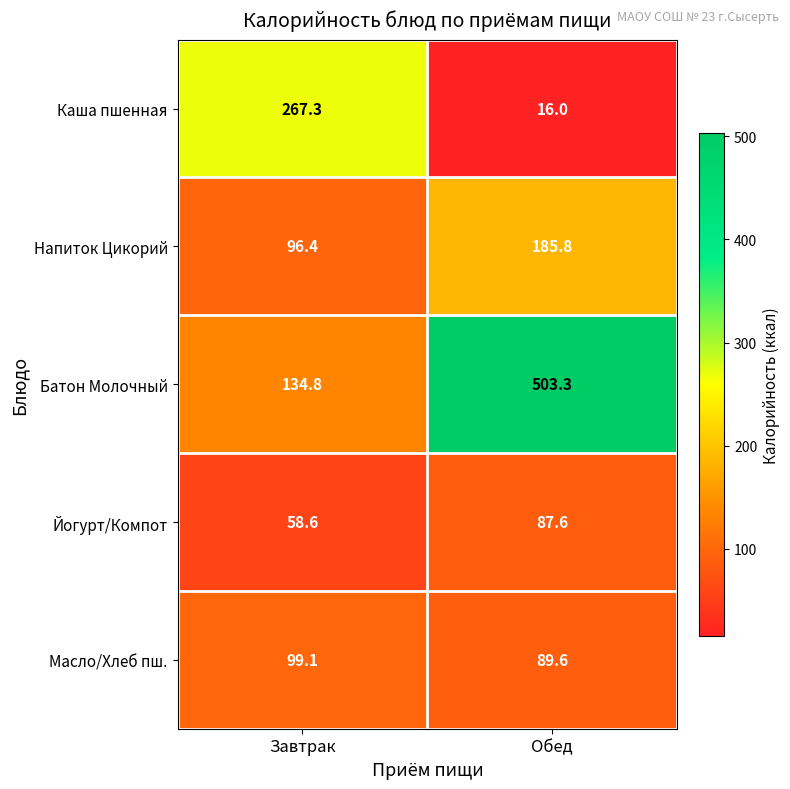

What is the spread (max minus min) of values at Завтрак?

208.7